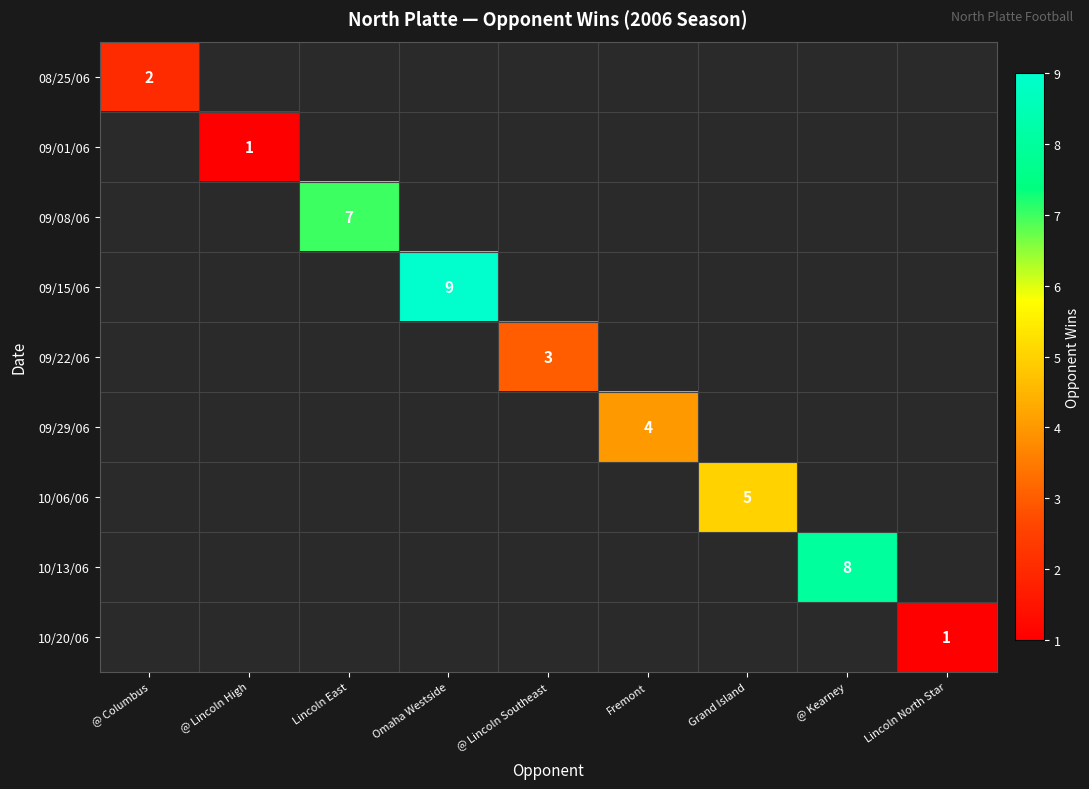

How many distinct data groups are displayed?

9